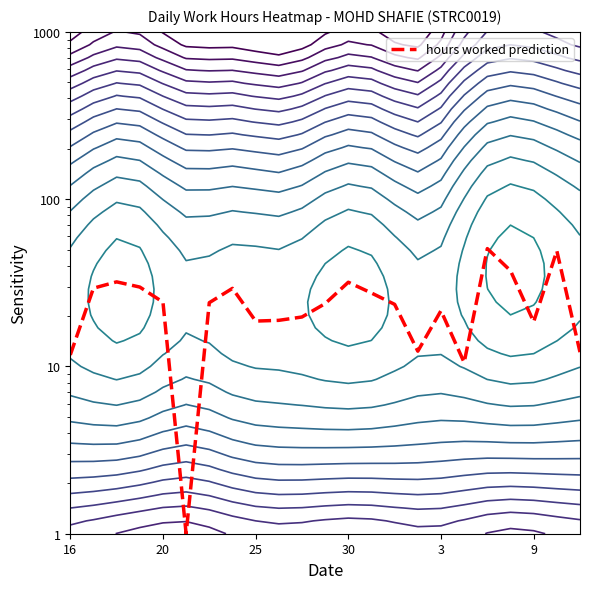

True or false: the data shows 1.6 at 9.

False